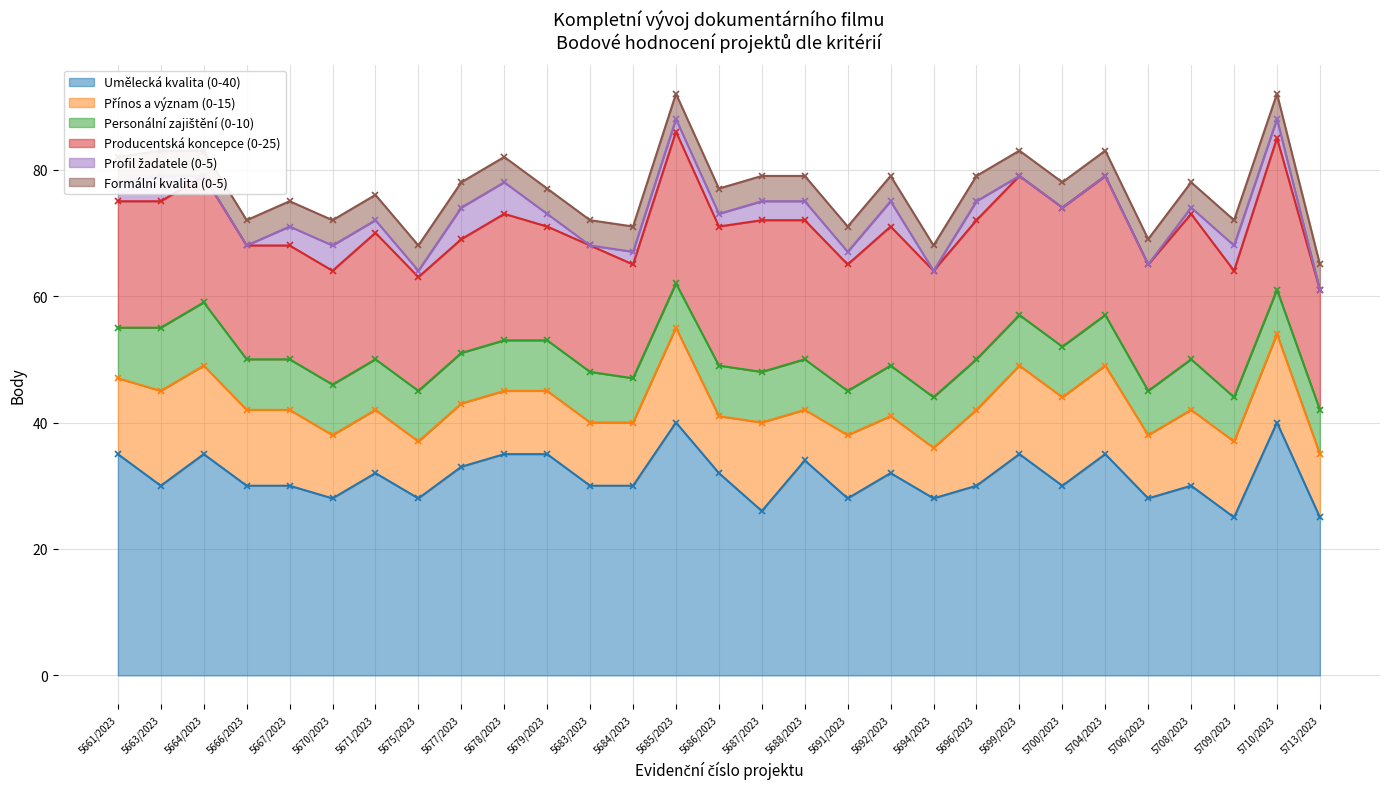

What value does the Formální kvalita (0-5) series have at 5684/2023?

4